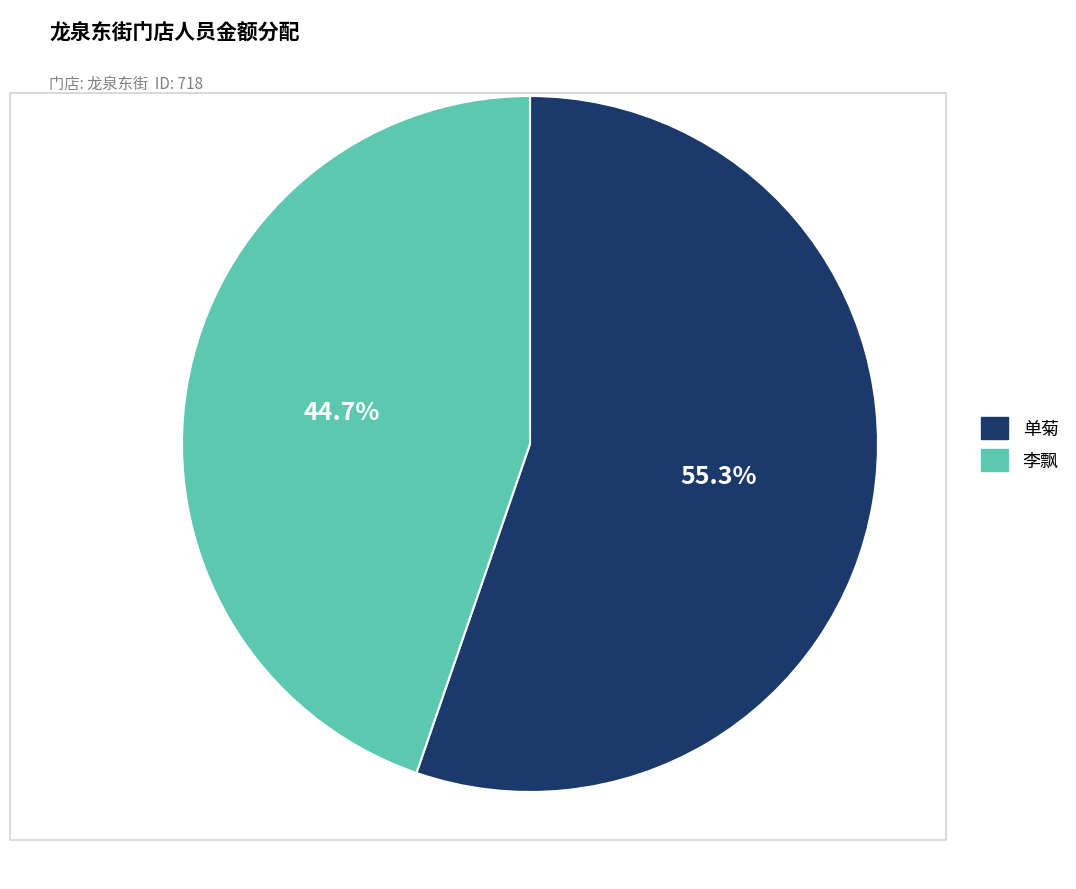

Rank the categories by value from lowest to highest.

李飘, 单菊